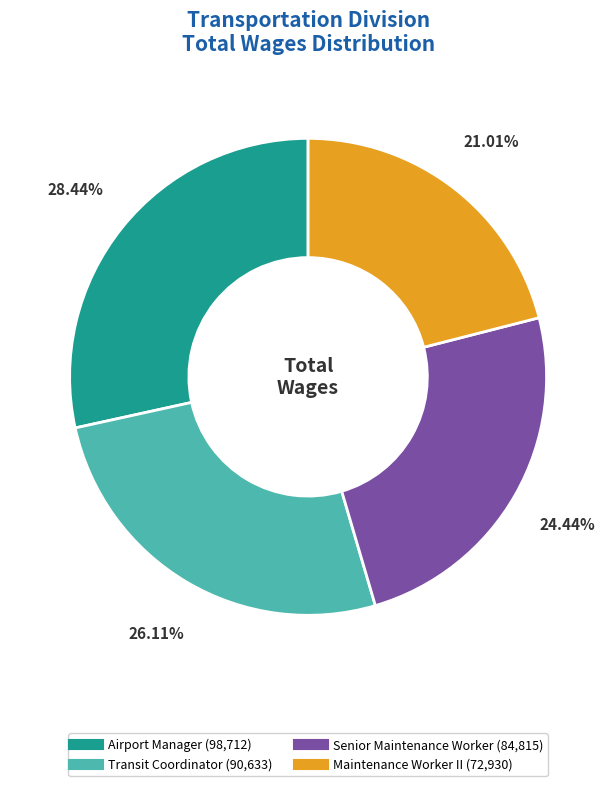

Is there a majority slice in this chart?

No